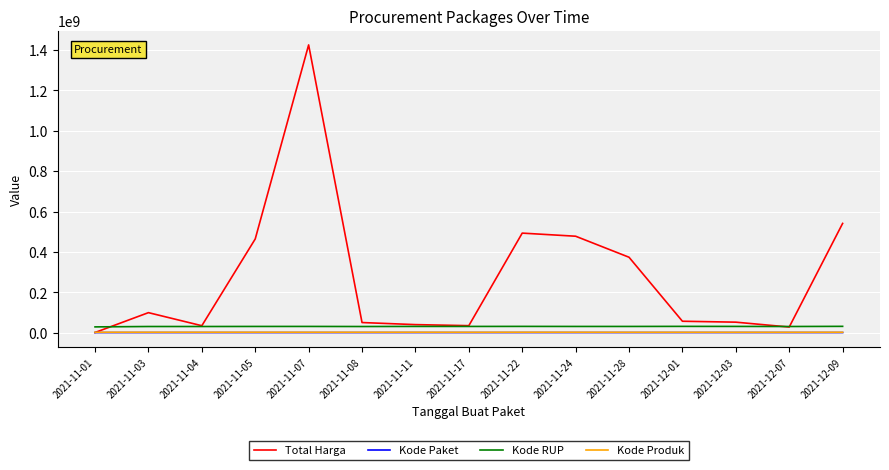

At which label is Total Harga closest to 713100750?

2021-12-09